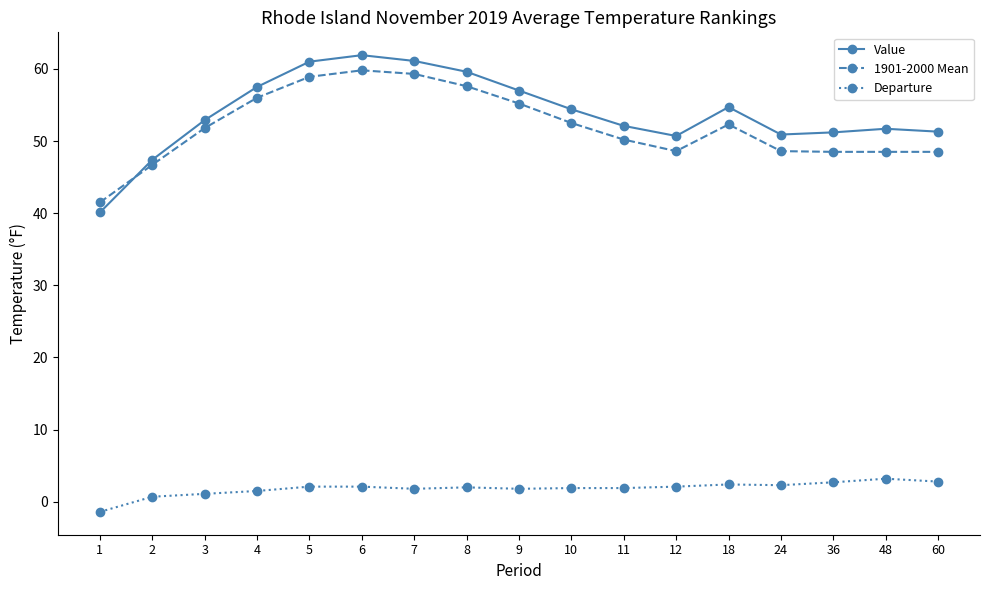

Is it true that 1901-2000 Mean equals 29.8 at 12?

False